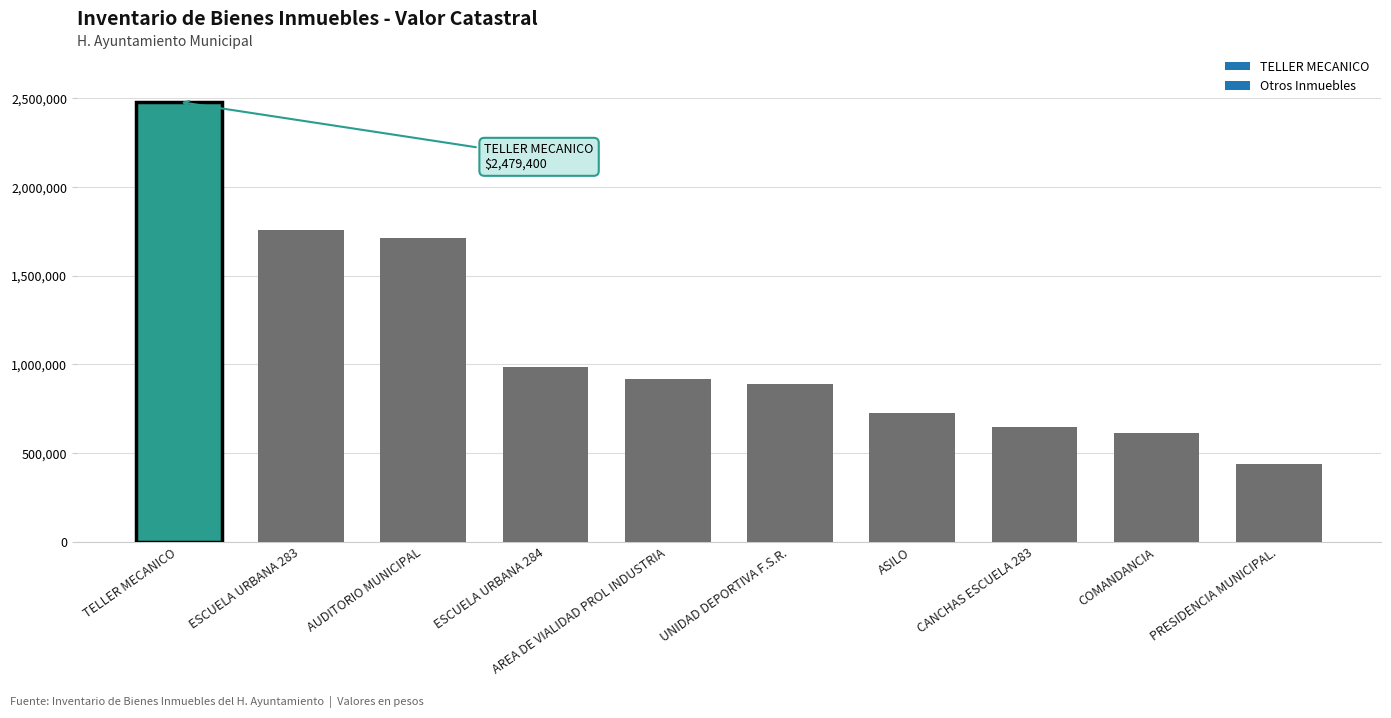

How many categories are shown in the chart?

10